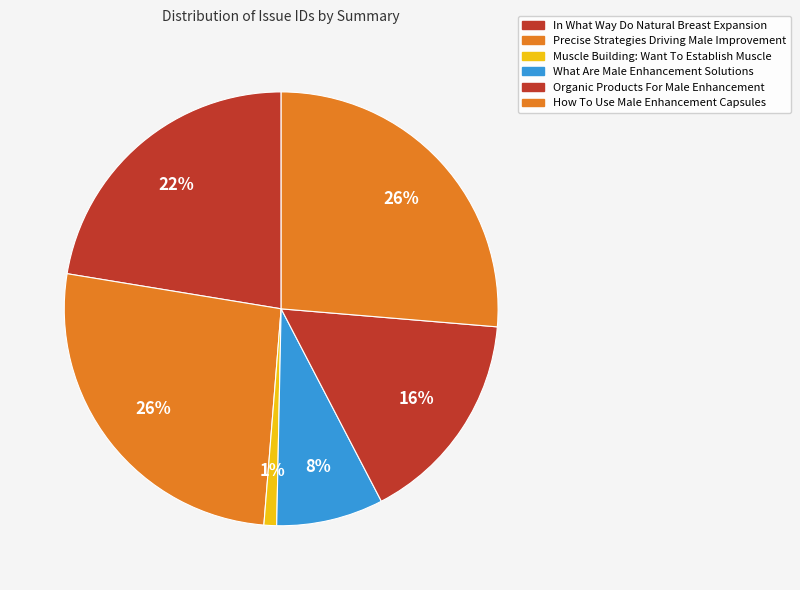

What is the ratio of the value at Organic Products For Male Enhancement to the value at How To Use Male Enhancement Capsules?

0.6